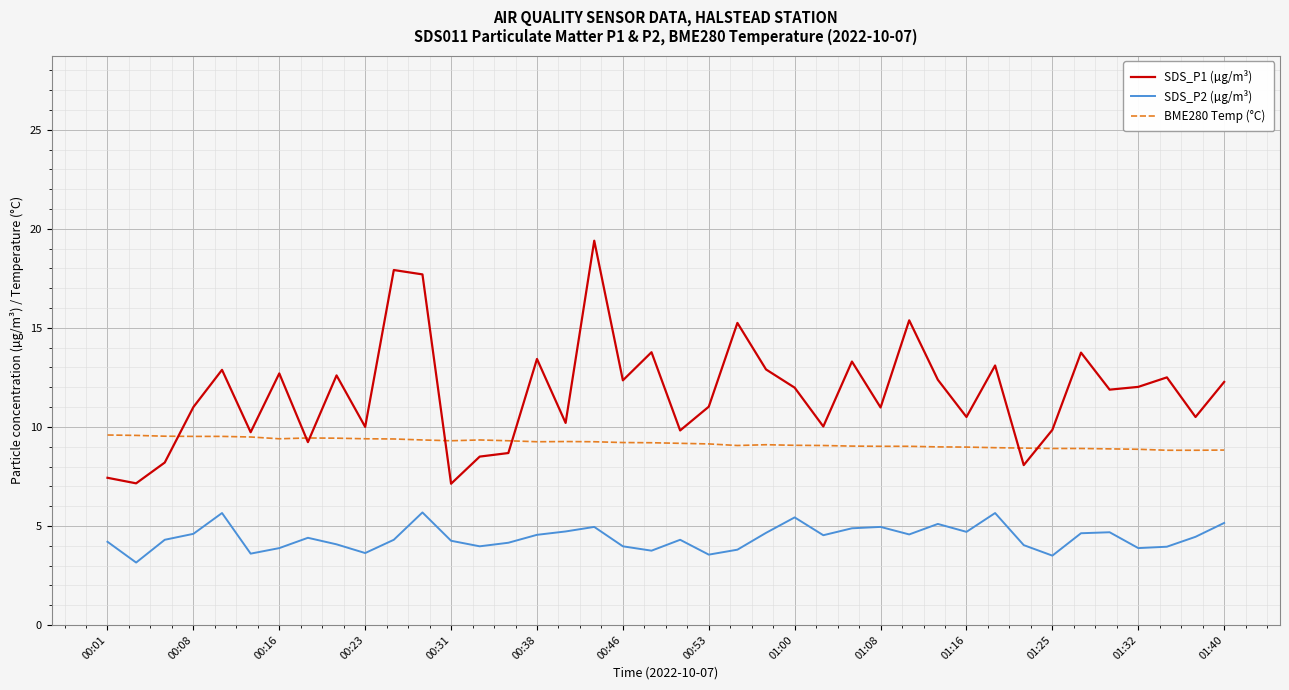

True or false: BME280 Temp (°C) has more than 1 interior local peaks.

True